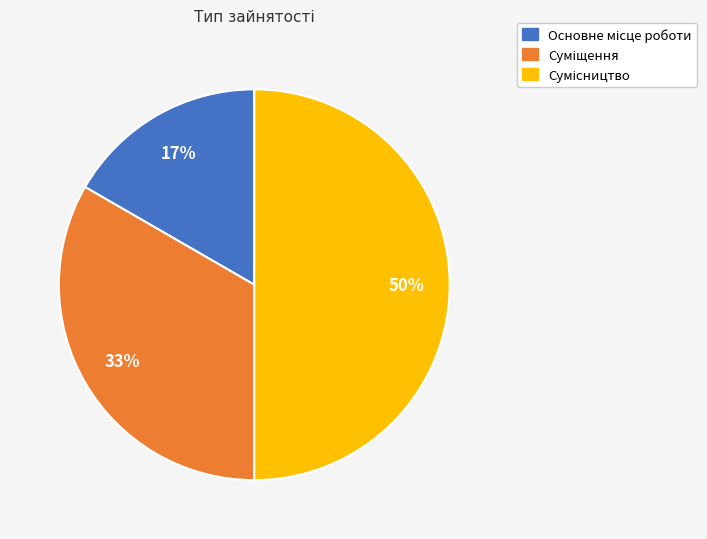

How many slices are in this pie chart?

3